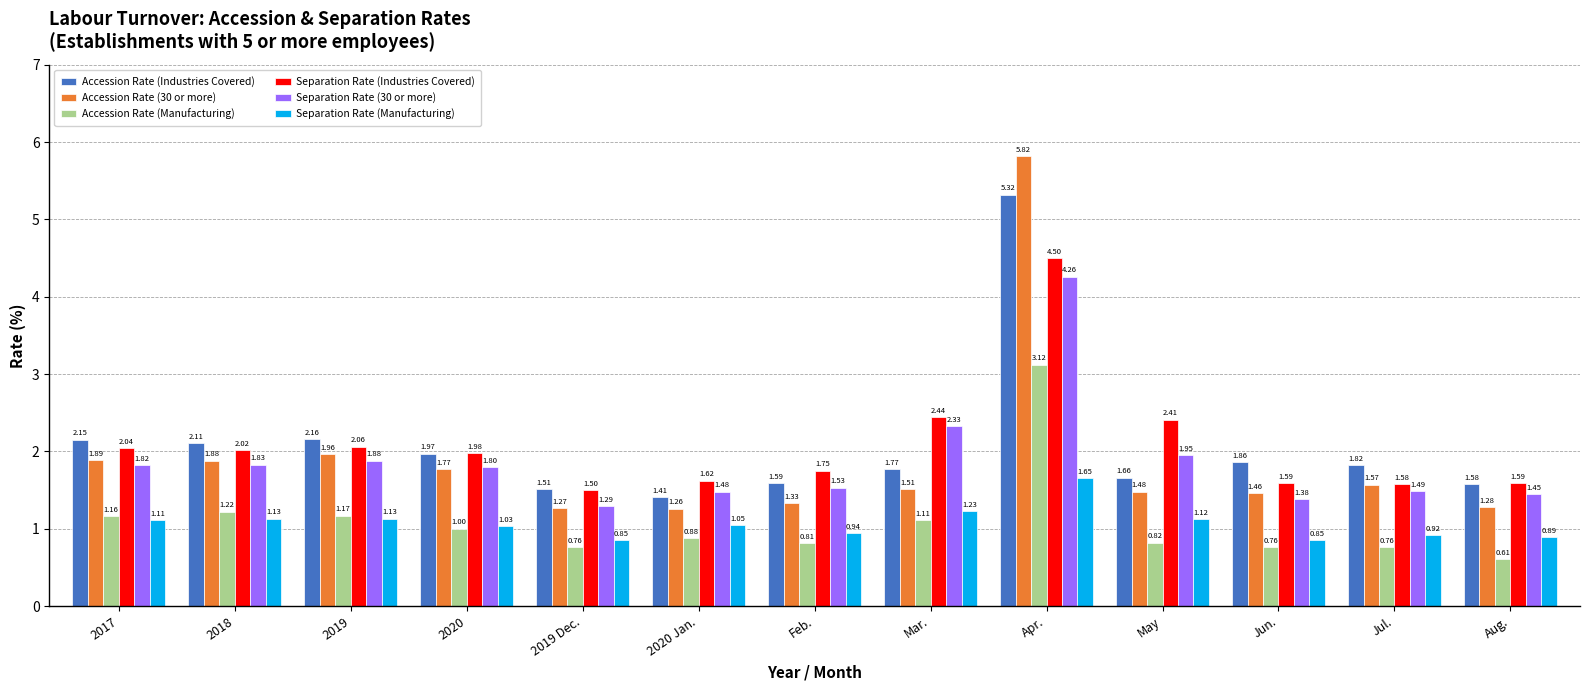

Which series has the widest spread of values?

Accession Rate (30 or more)